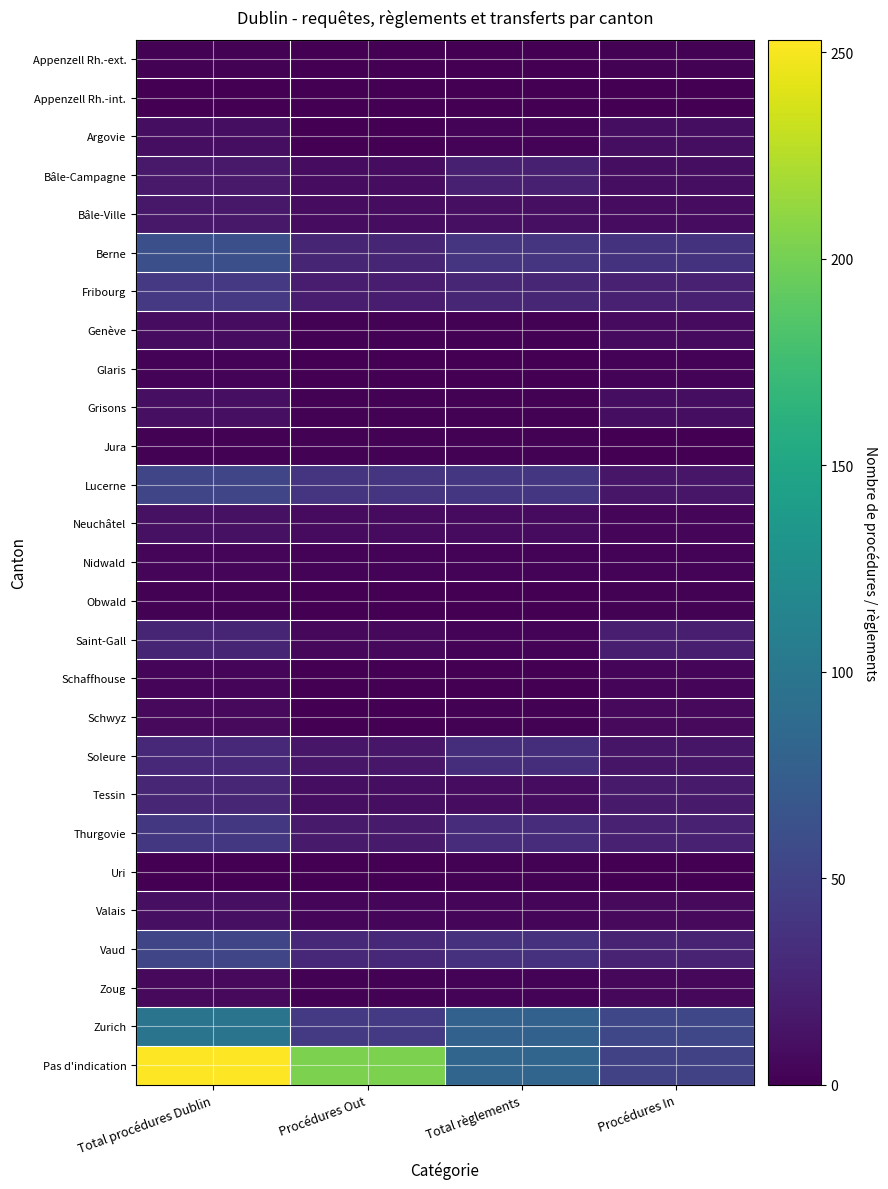

What is the total value across all series at Total règlements?

431